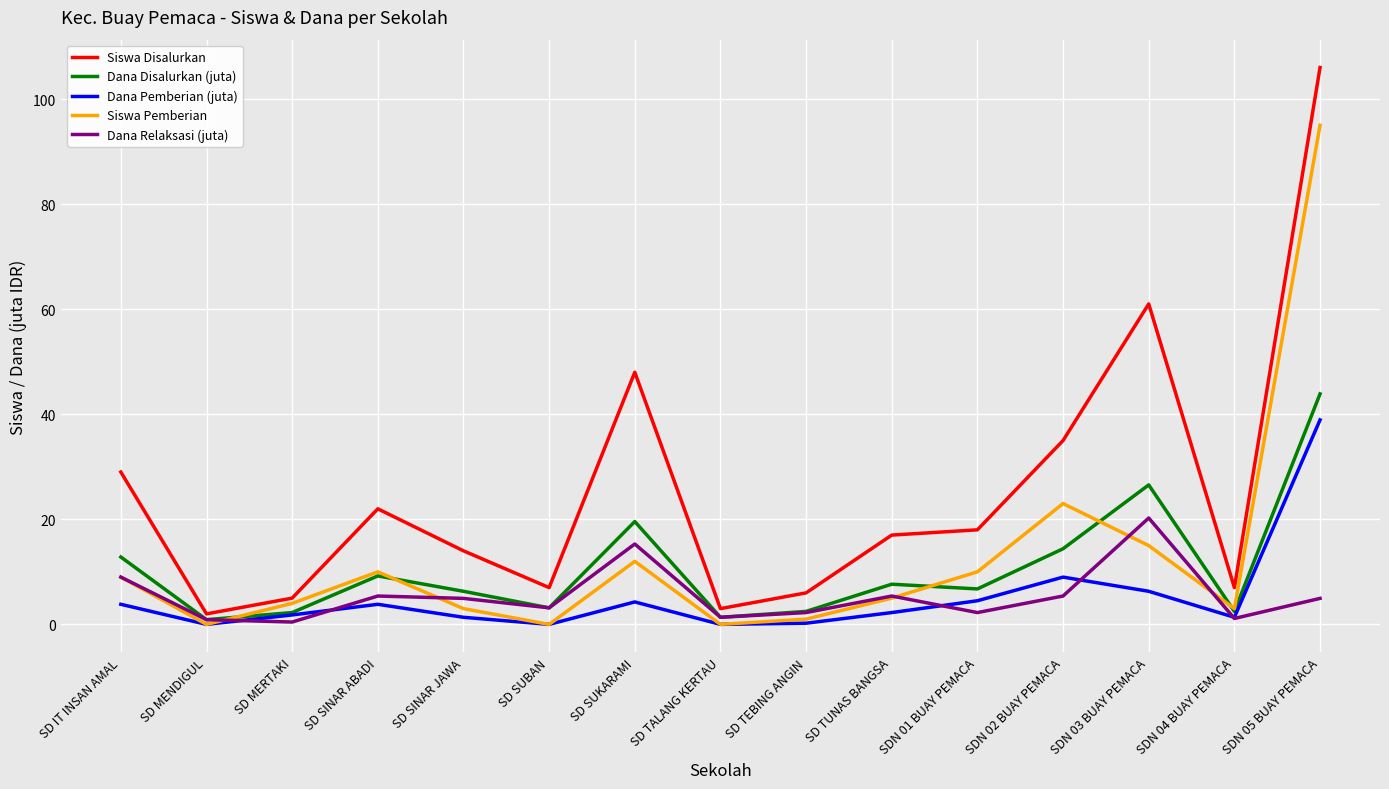

True or false: Siswa Disalurkan has a value of 22.0 at SD SINAR ABADI.

True